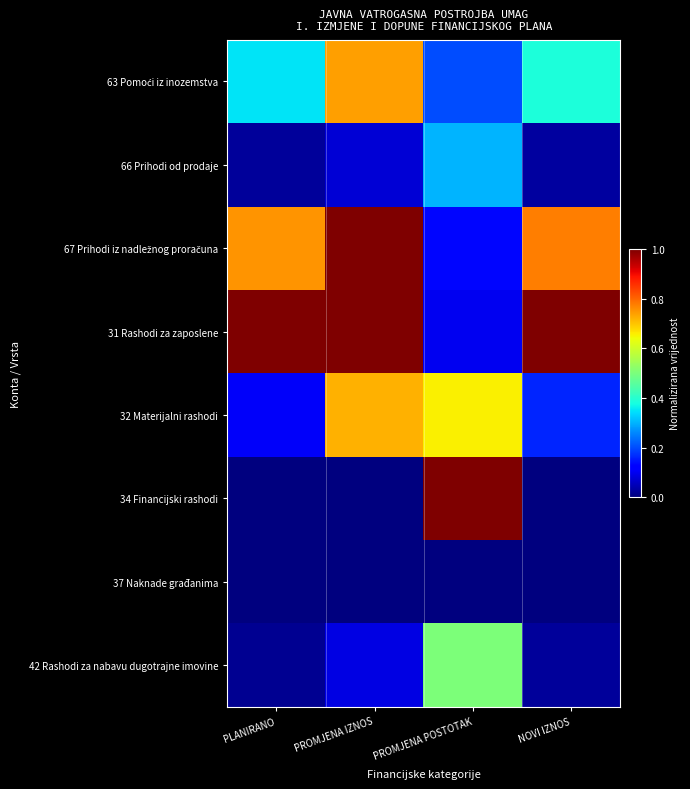

How many series are shown in this chart?

8